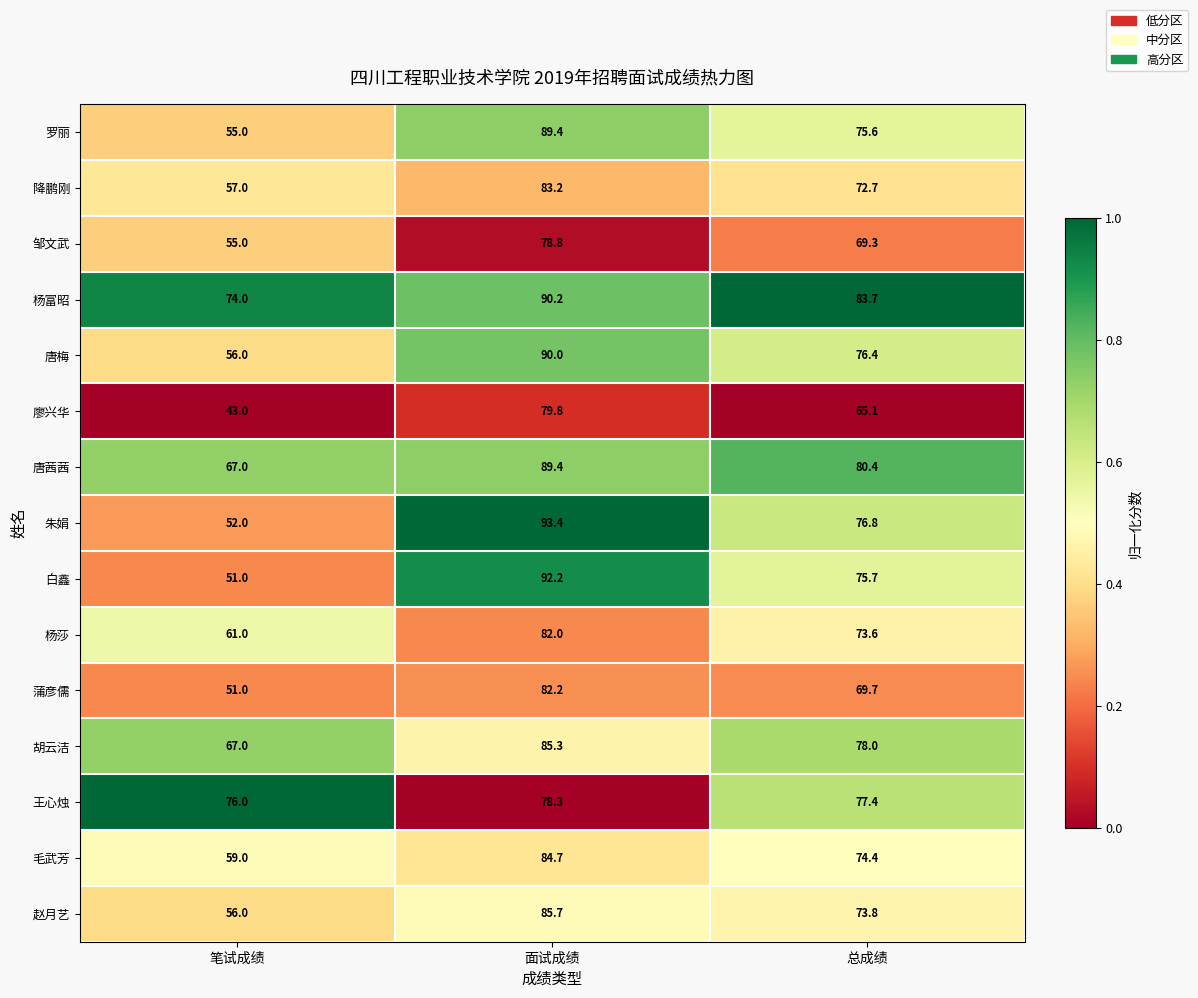

What is the maximum value for 唐梅?

90.0